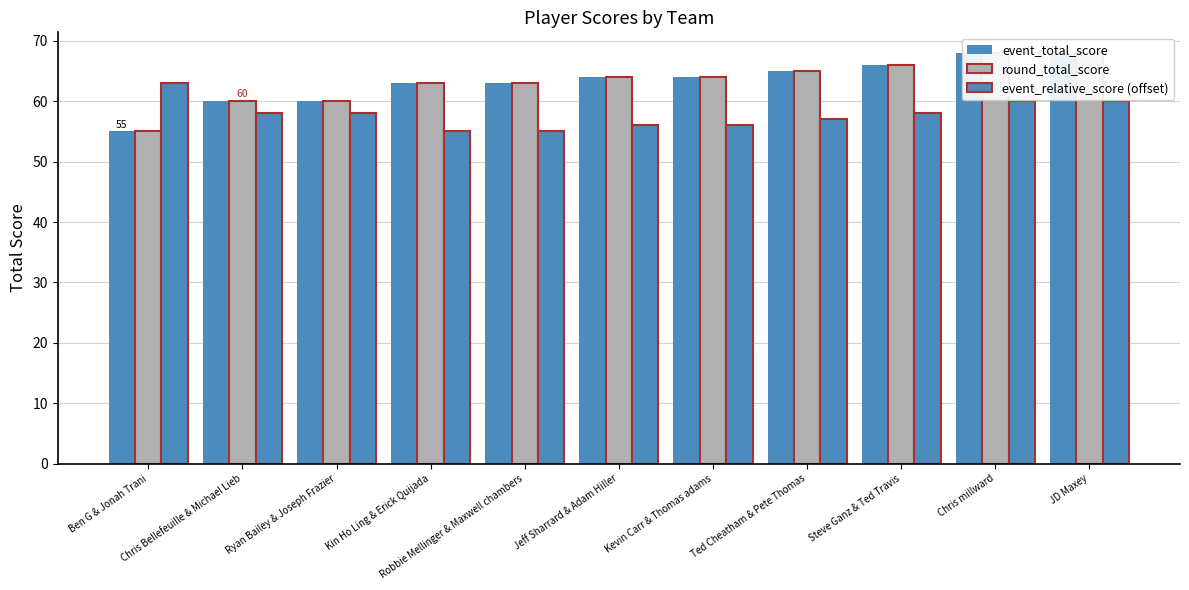

How many values in the event_relative_score (offset) series are below 58?

5